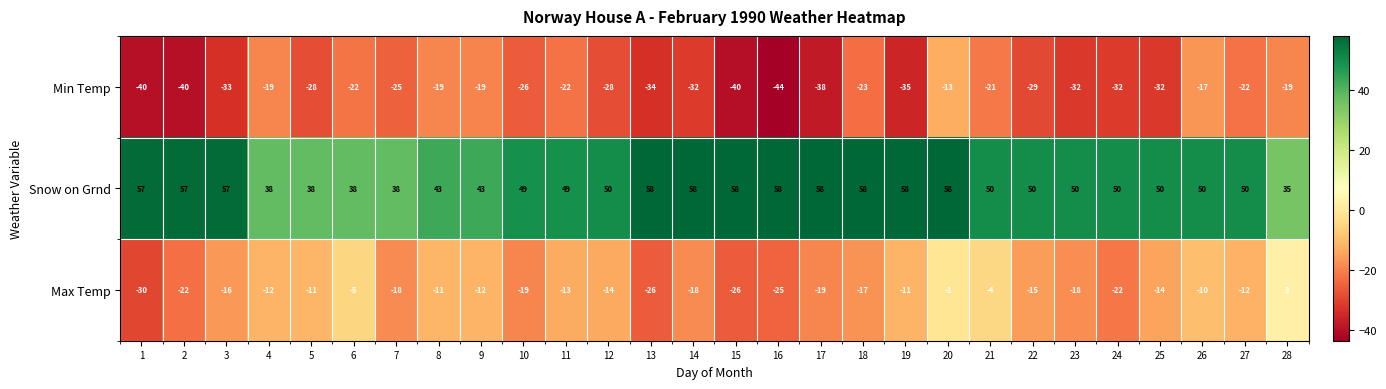

Between 19 and 20, which series saw the biggest shift?

Min Temp